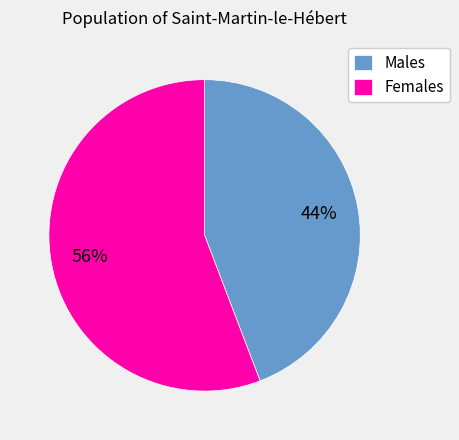

Is Males the majority of the pie?

No